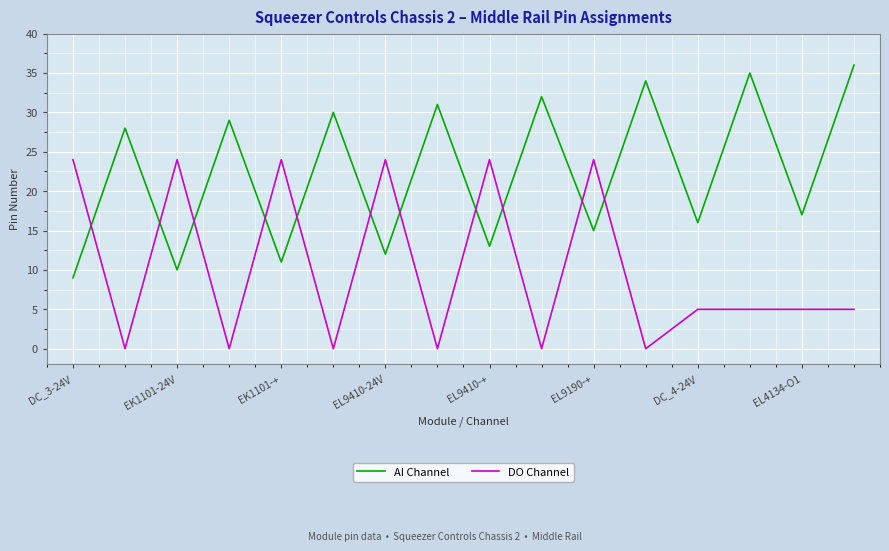

What is the difference between the maximum and minimum values in the AI Channel series?

27